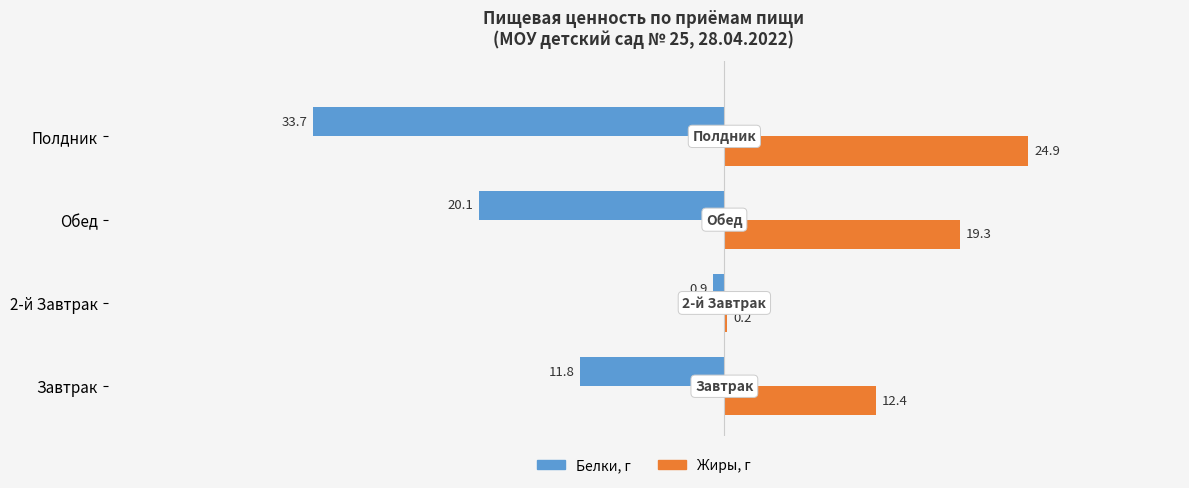

The value of Жиры, г at 2-й Завтрак is 0.2. True or false?

True